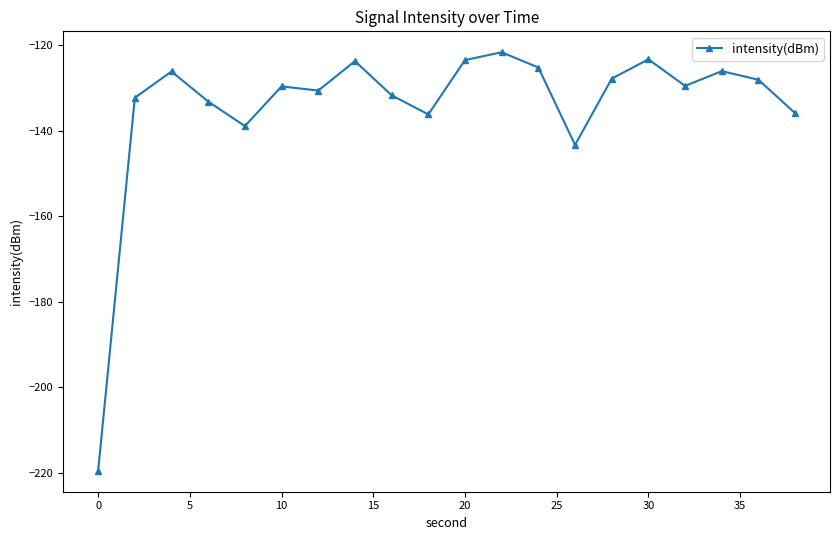

True or false: the data has more than 0 interior local peaks.

True